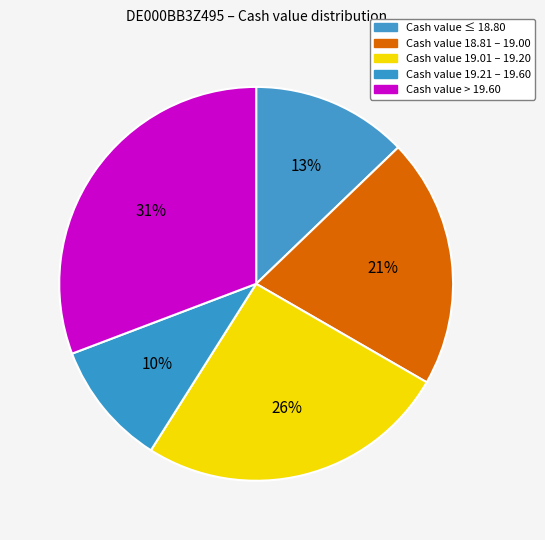

Is there a majority slice in this chart?

No